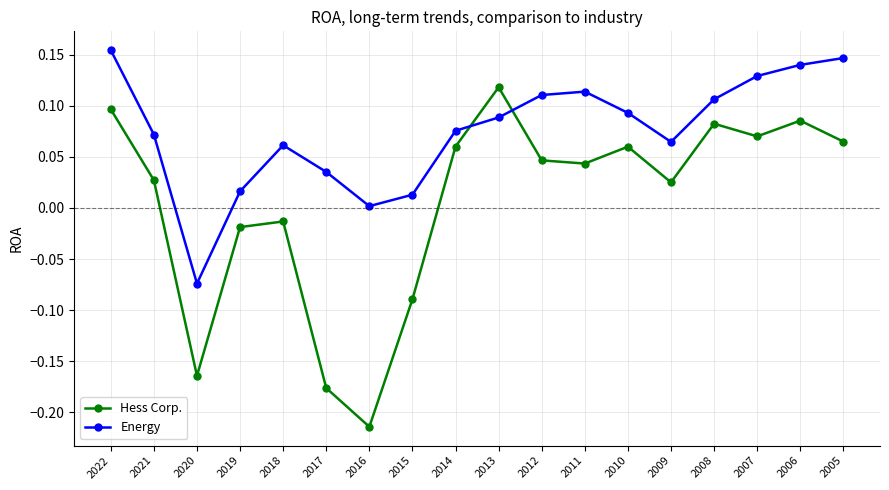

At how many categories does at least one series exceed 0?

17